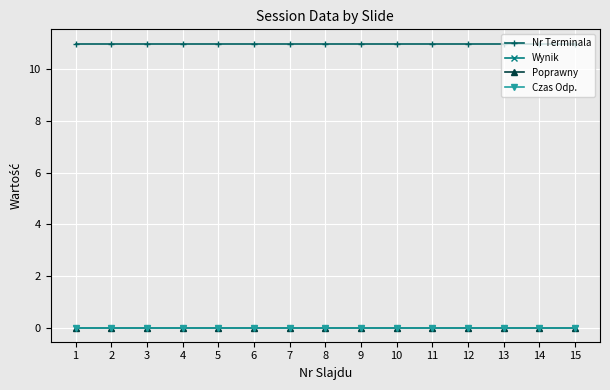

What is the total value across all series at 1?

11